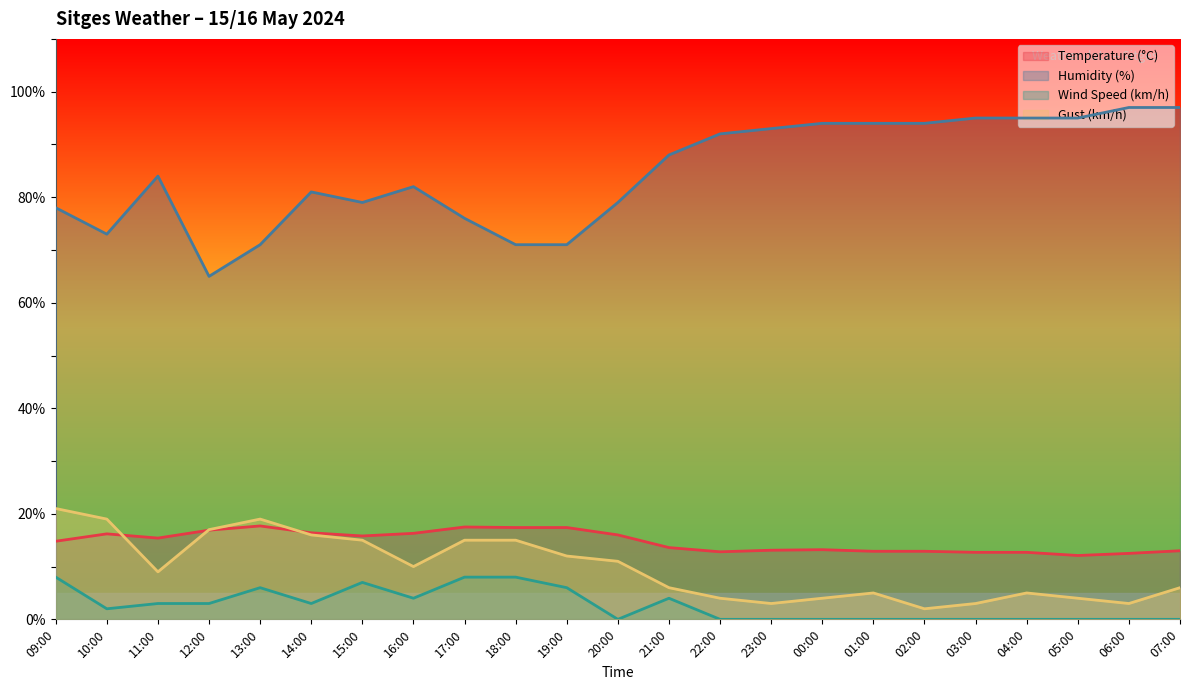

At which category is the sum across all series the highest?

09:00